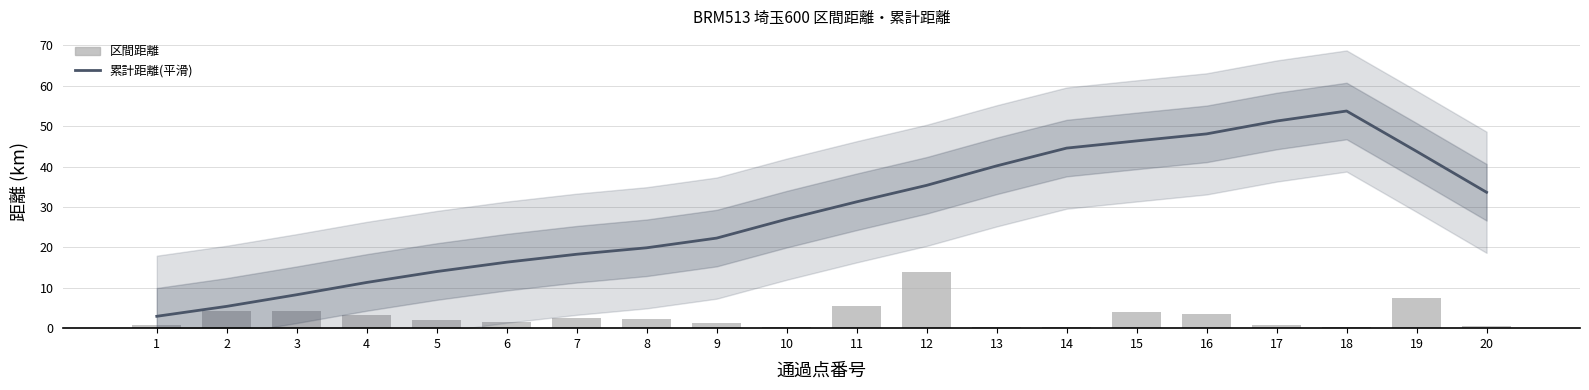

Which label corresponds to the smallest value in the chart?

18